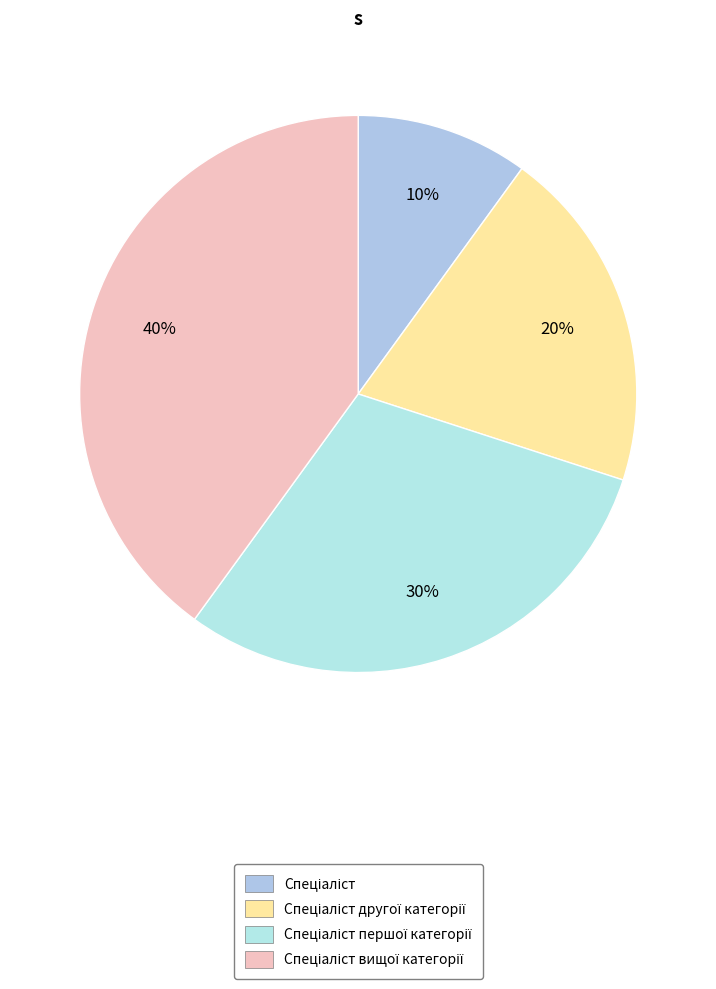

To the nearest percent, what is the average slice percentage?

25%